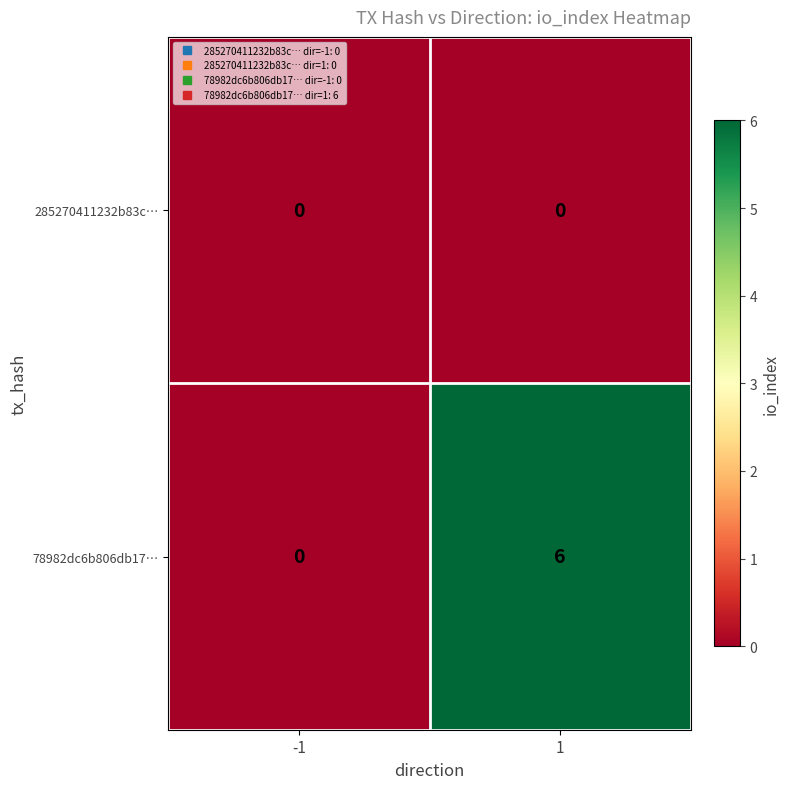

What is the approximate value of 78982dc6b806db17… at 1?

6